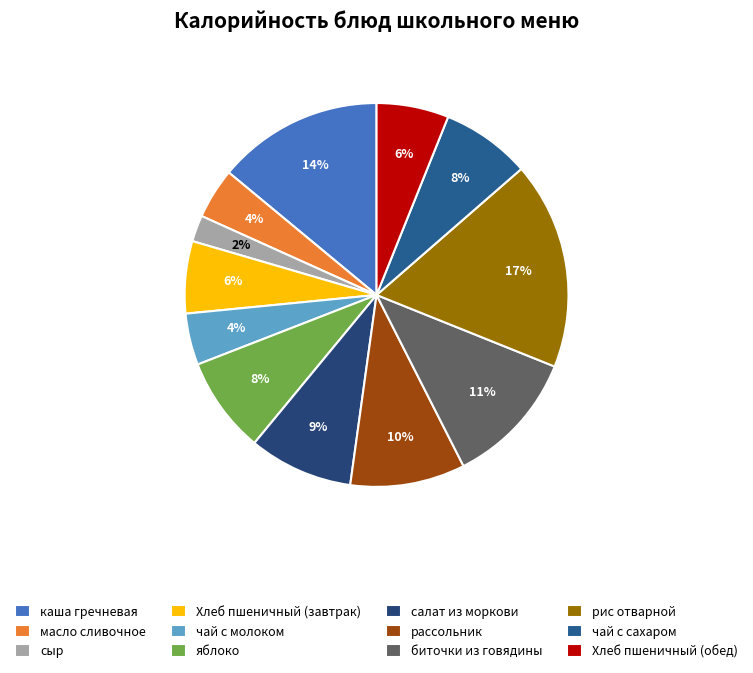

To the nearest percent, what is the average slice percentage?

8%